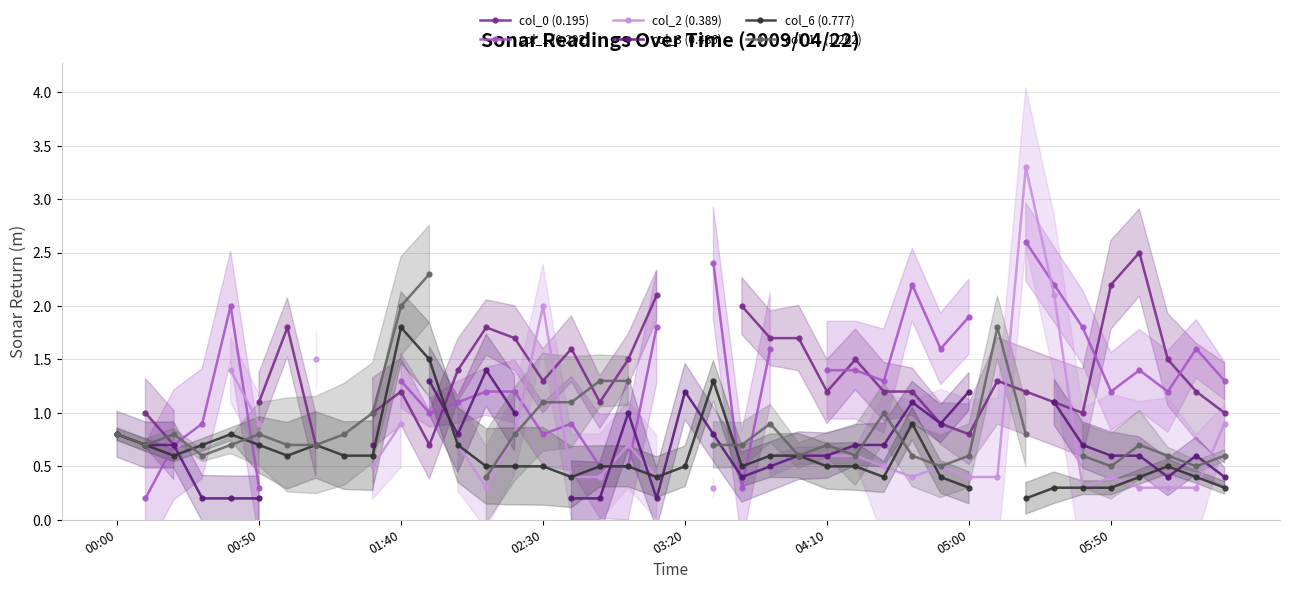

Where is the first local maximum for col_11 (1.262)?

01:40